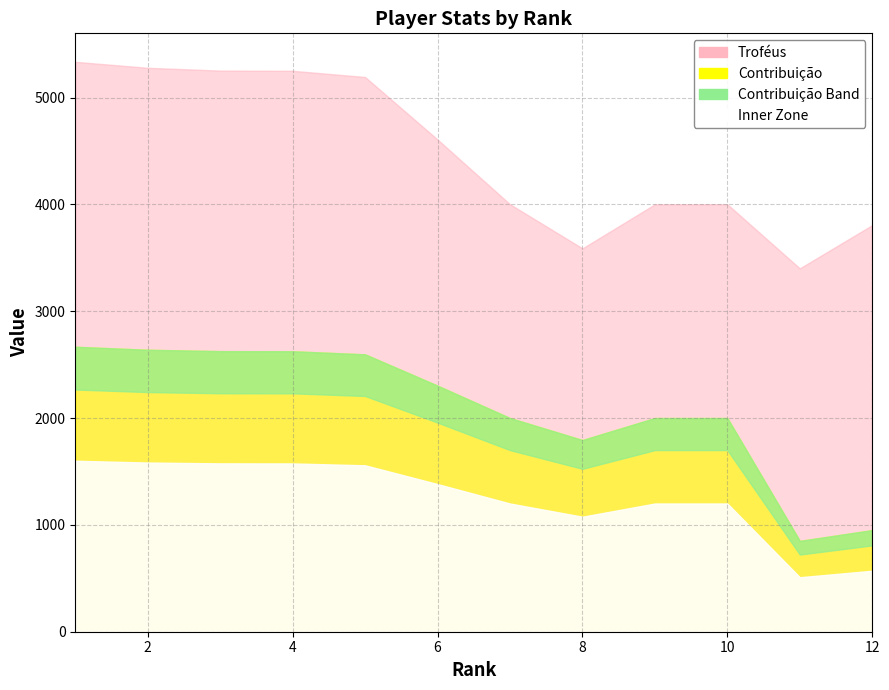

At which category is the sum across all series the highest?

1